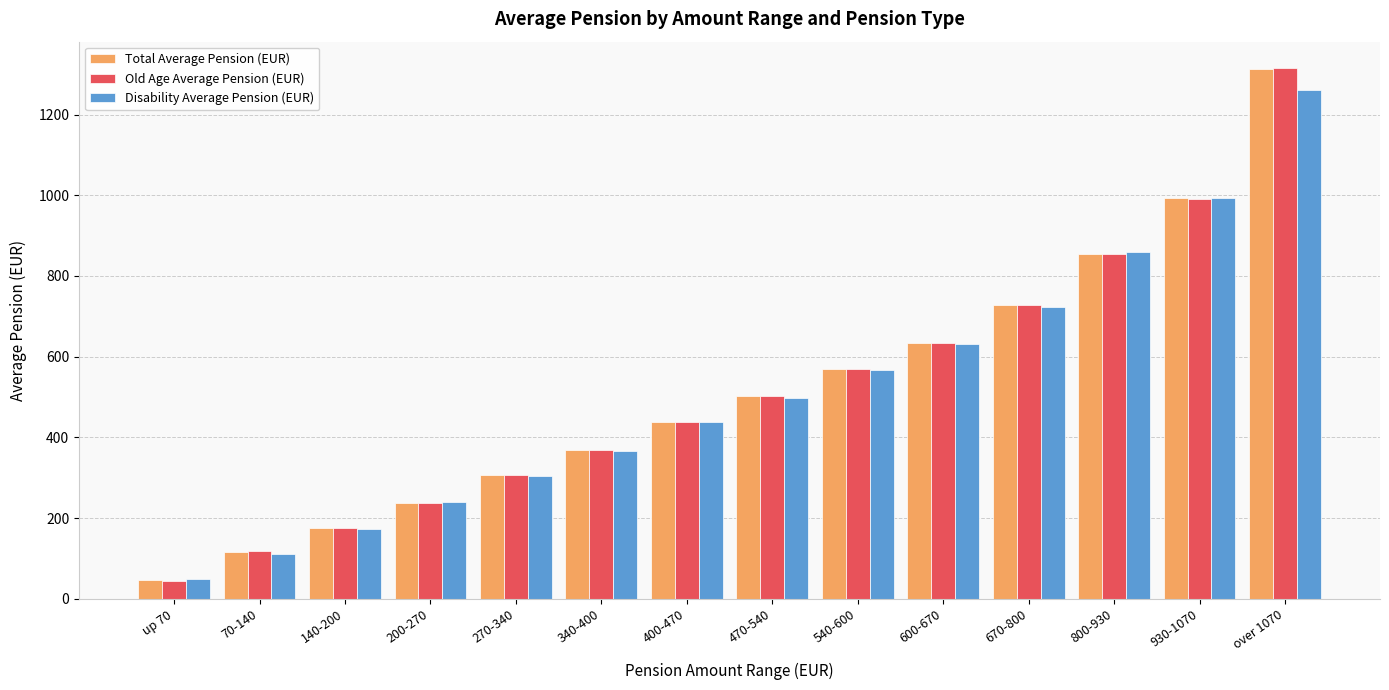

The Total Average Pension (EUR) series shows 727.0 at 670-800. True or false?

True